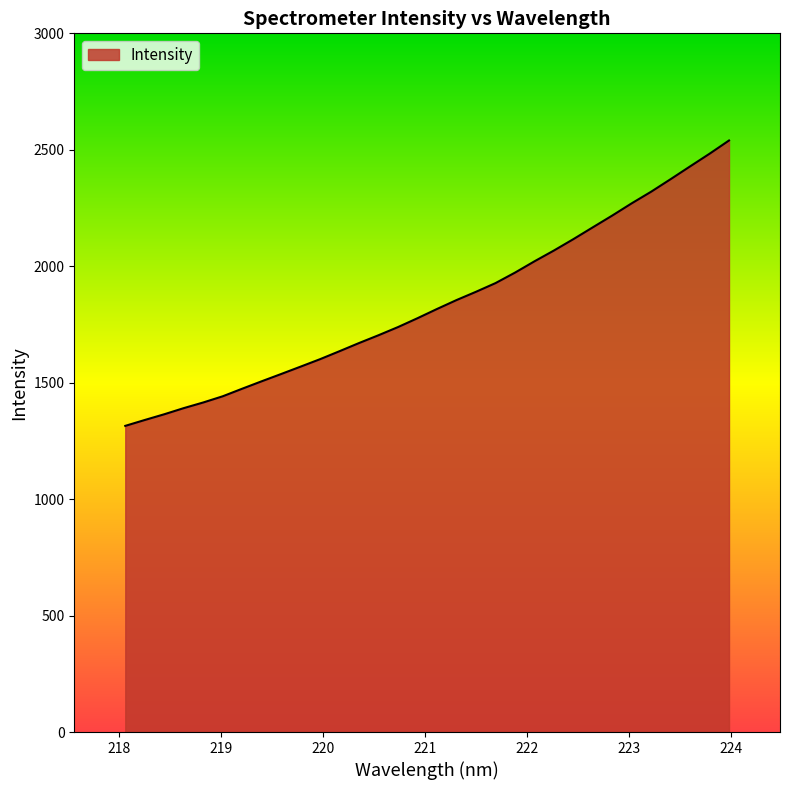

Does the chart have visible grid lines?

No